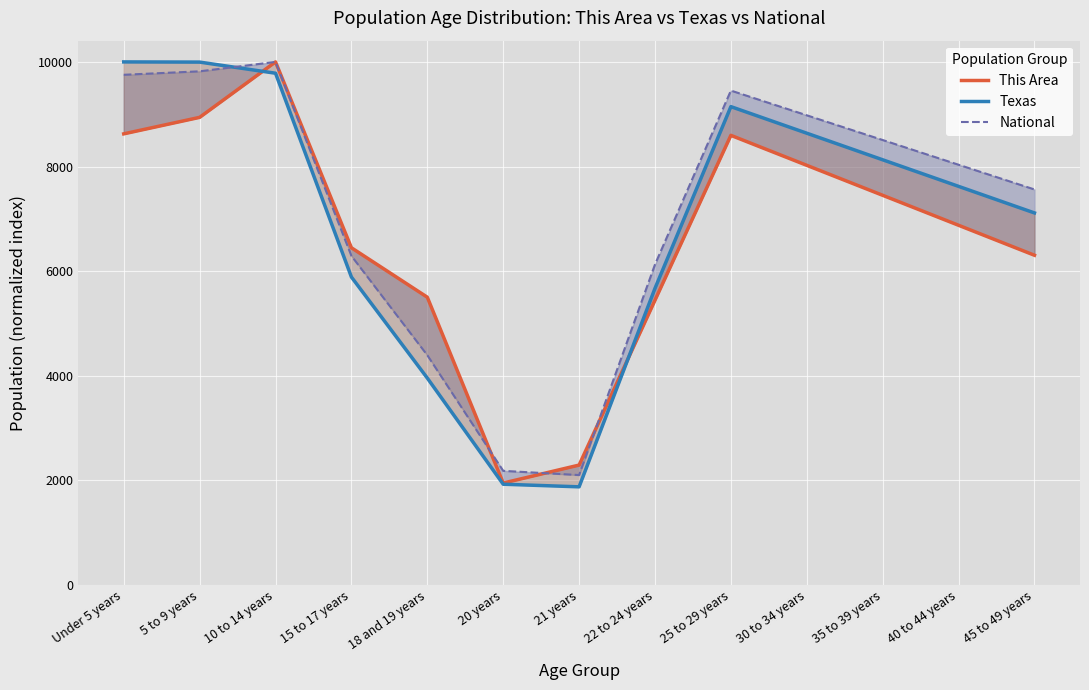

Which label corresponds to the smallest value in the chart?

21 years